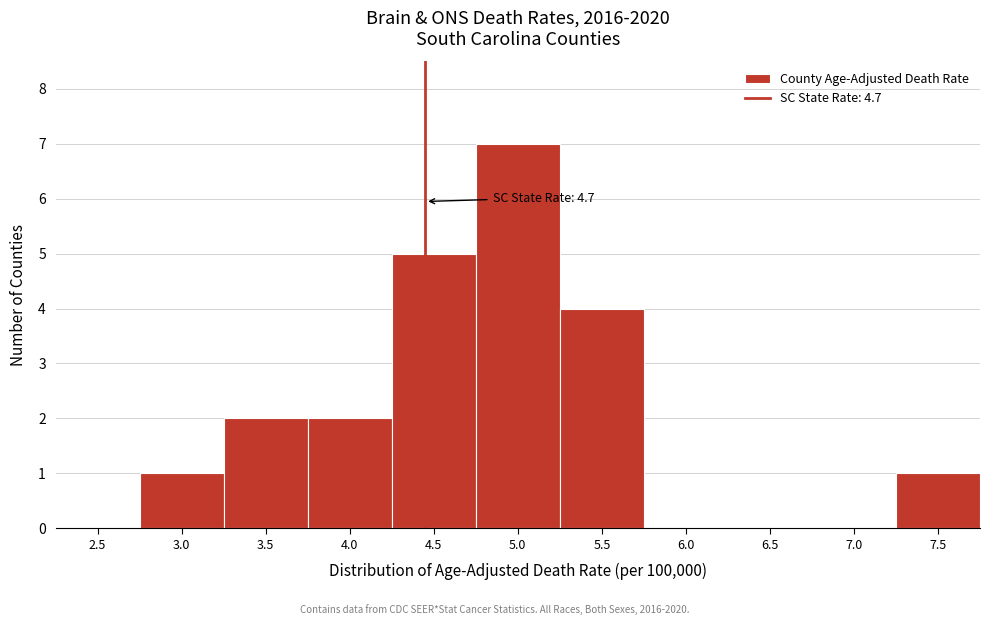

Reading left to right, list all the values displayed in this chart.

2.5=0	3.0=1	3.5=2	4.0=2	4.5=5	5.0=7	5.5=4	6.0=0	6.5=0	7.0=0	7.5=1